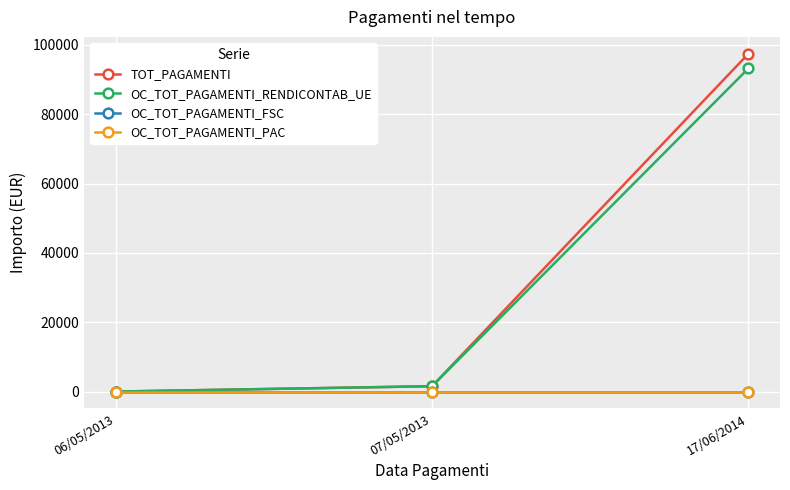

Is this an area chart (filled region under the line)?

No